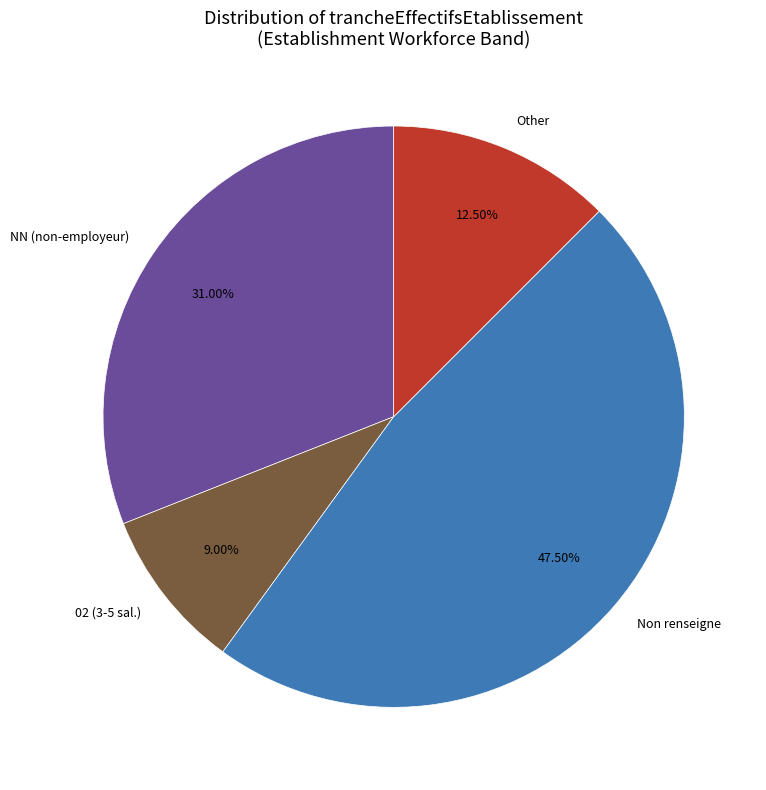

Rank the categories by value from lowest to highest.

02 (3-5 sal.), Other, NN (non-employeur), Non renseigne